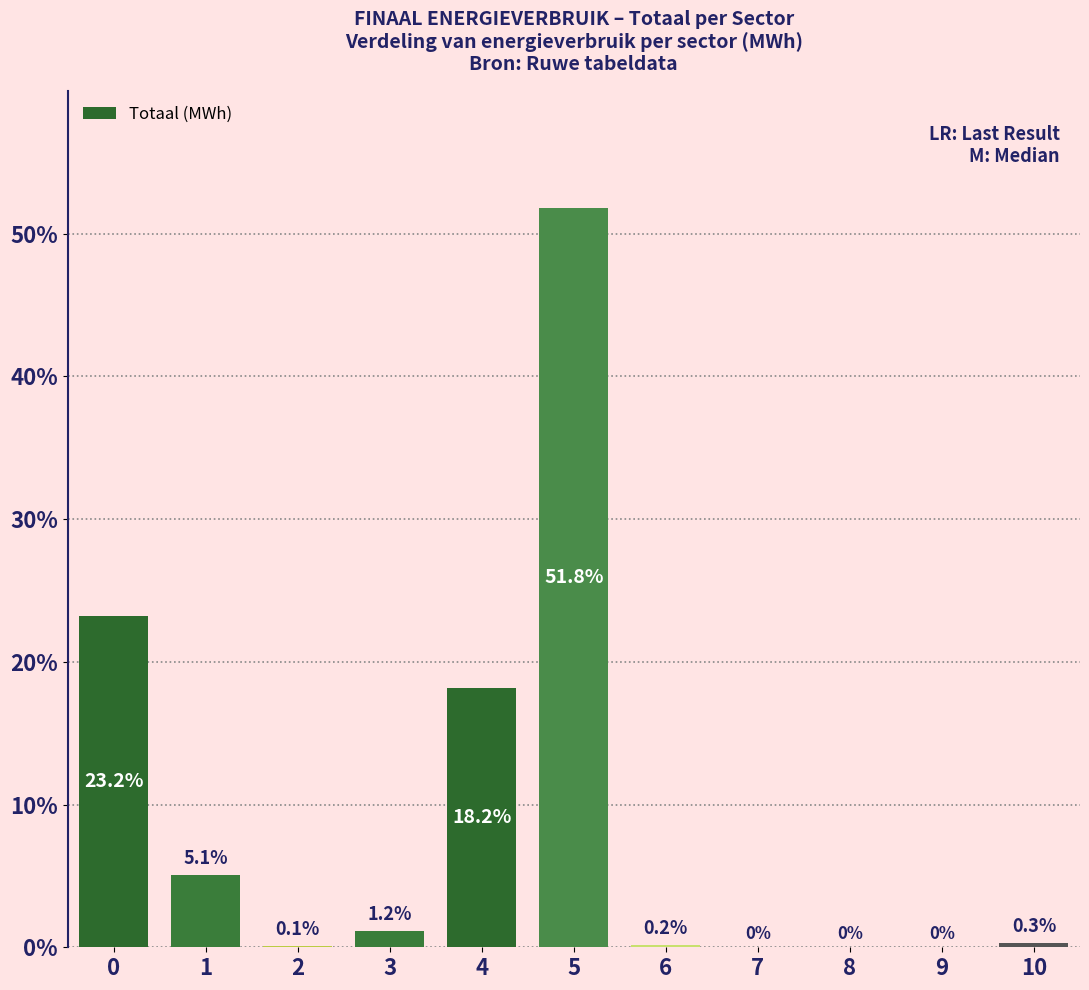

Reading left to right, what are all the values shown in this chart?

0=23.2	1=5.1	2=0.1	3=1.2	4=18.2	5=51.8	6=0.2	7=0.0	8=0.0	9=0.0	10=0.3